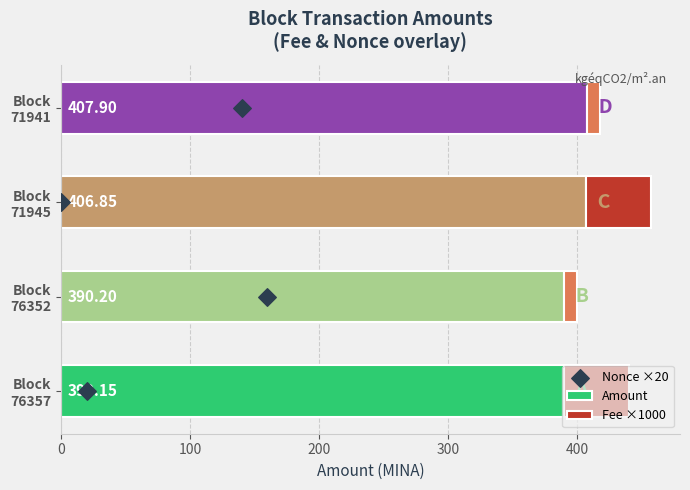

What is the average value of the Amount series?

398.8